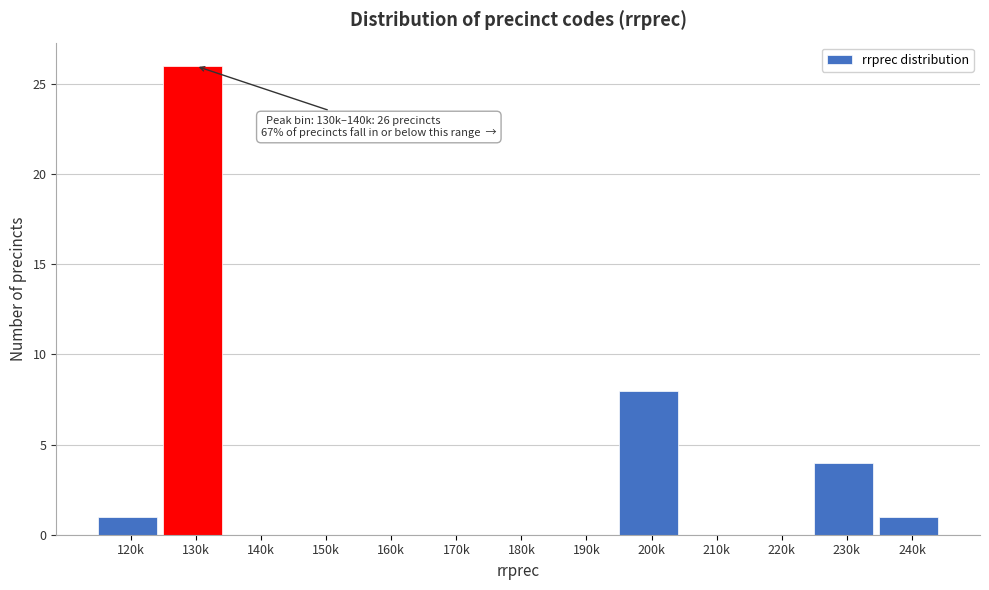

Reading left to right, transcribe all the data shown in this chart.

120k=1	130k=26	140k=0	150k=0	160k=0	170k=0	180k=0	190k=0	200k=8	210k=0	220k=0	230k=4	240k=1